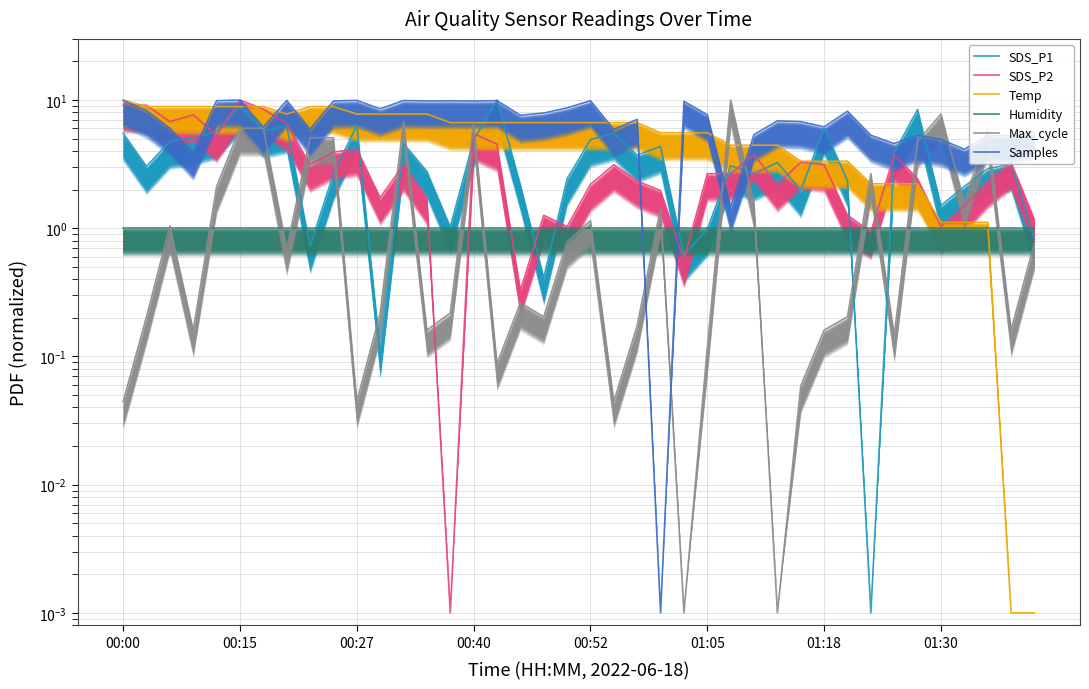

What are all the series names shown in the legend?

SDS_P1, SDS_P2, Temp, Humidity, Max_cycle, Samples